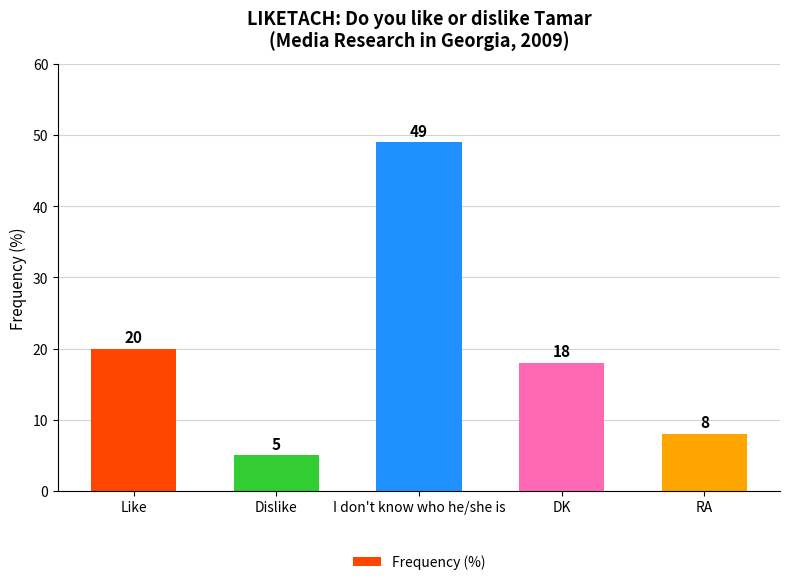

What is the label of the 2nd bar from the right?

DK